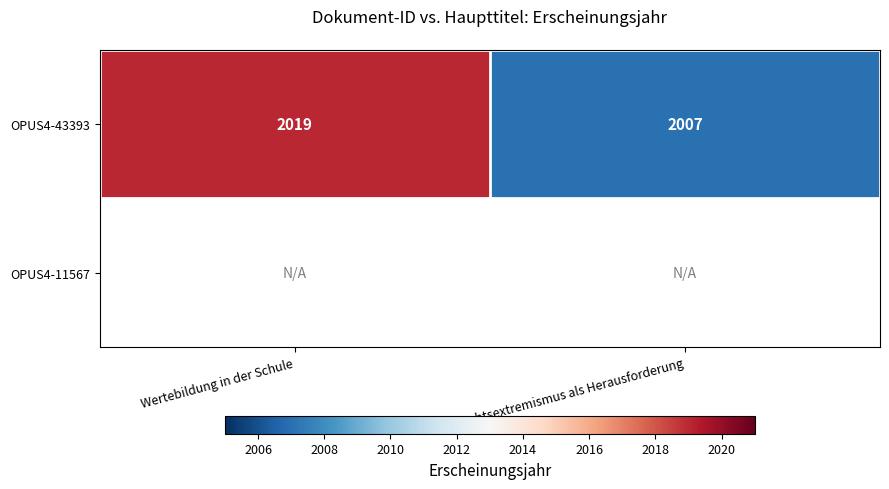

What is the maximum value for OPUS4-43393?

2019